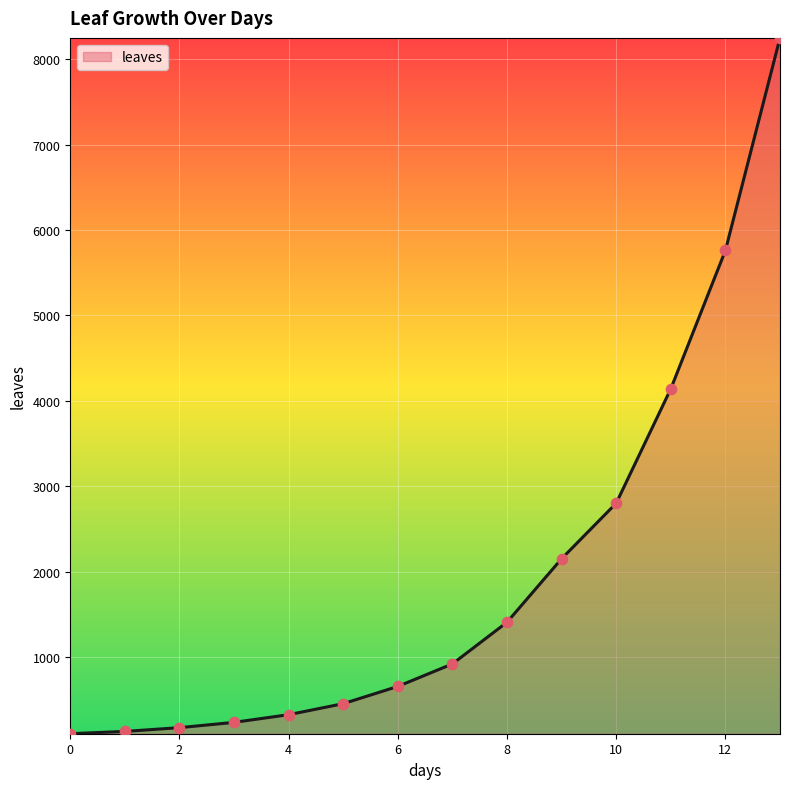

What is the maximum value shown in the chart?

8250